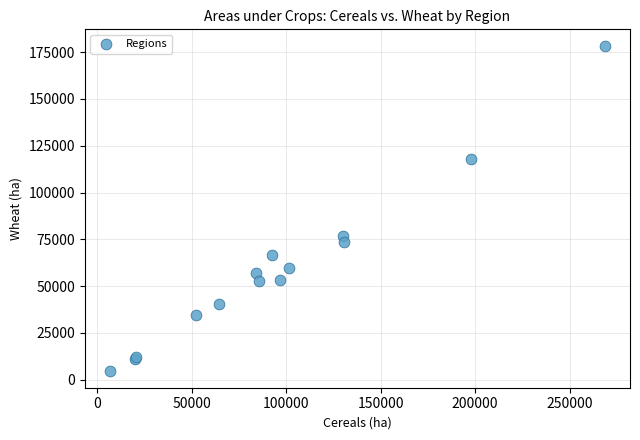

What Y value in the scatter plot is closest to 91460?

76824.1